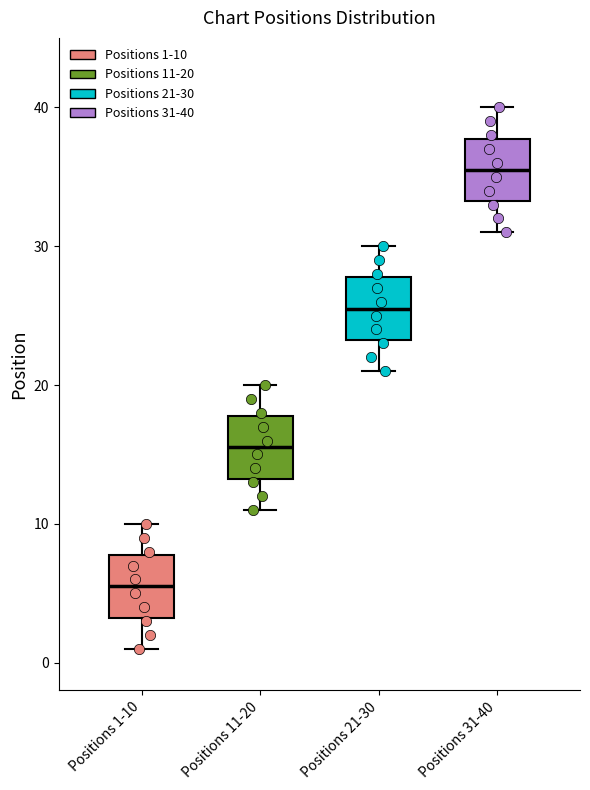

Reading left to right, transcribe this box plot: for each box, give where its median line is, the range the box spans, and where its two whiskers end, as read against the y-axis. The values are not printed on the chart, so give them approximately, as read against the axis.

Positions 1-10: median 6, box 3 to 8, whiskers 1 to 10
Positions 11-20: median 16, box 13 to 18, whiskers 11 to 20
Positions 21-30: median 26, box 23 to 28, whiskers 21 to 30
Positions 31-40: median 36, box 33 to 38, whiskers 31 to 40